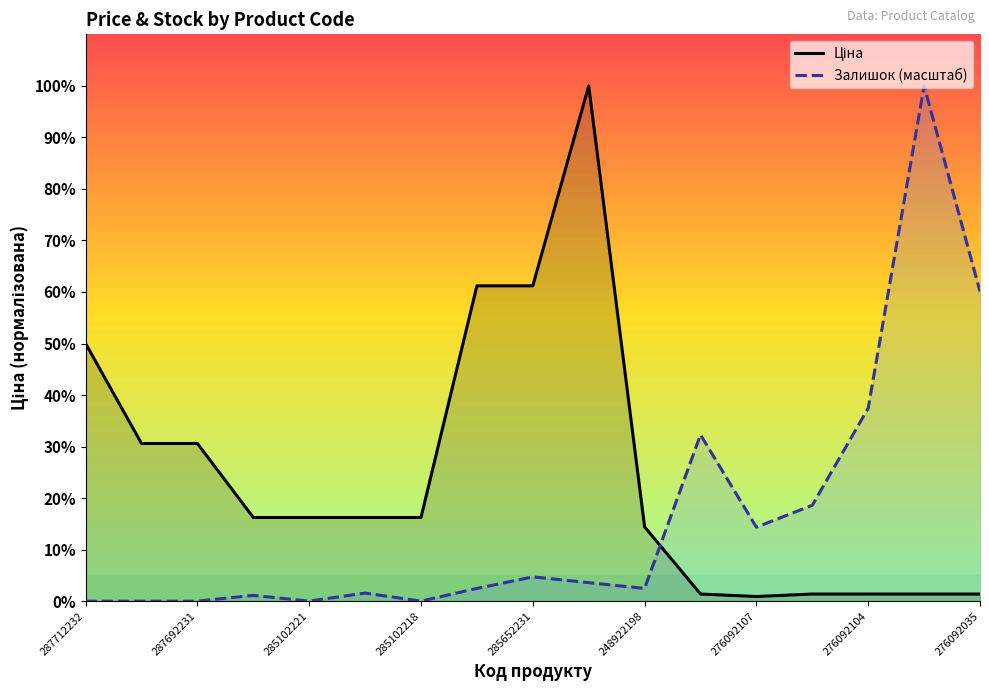

Which series has the widest spread of values?

Залишок